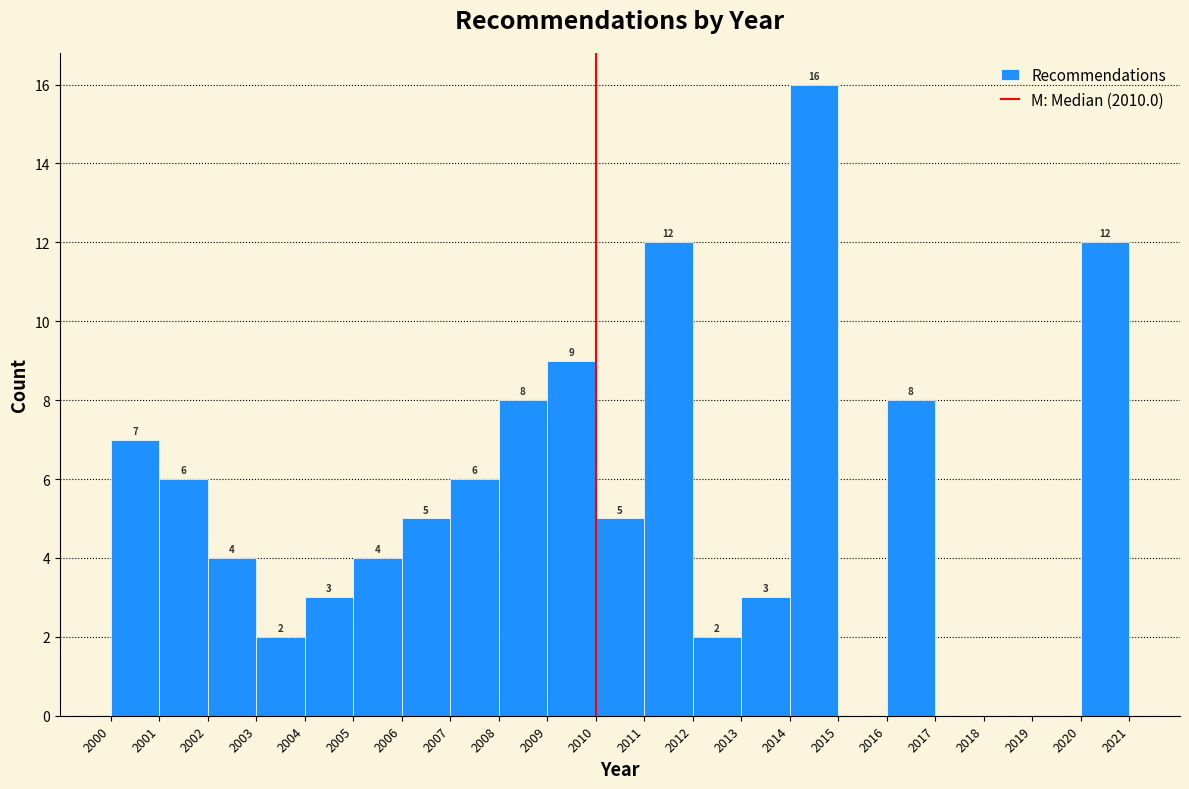

Which range on the x-axis has the tallest bar?

2014 to 2015